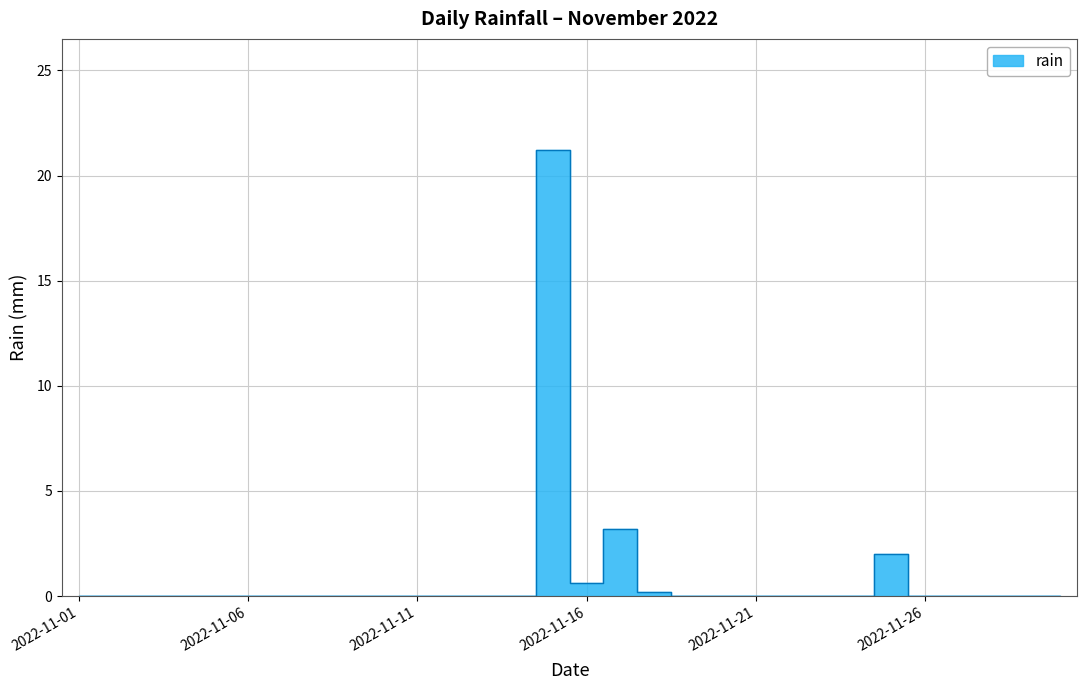

What is the difference between the maximum and minimum values?

21.2